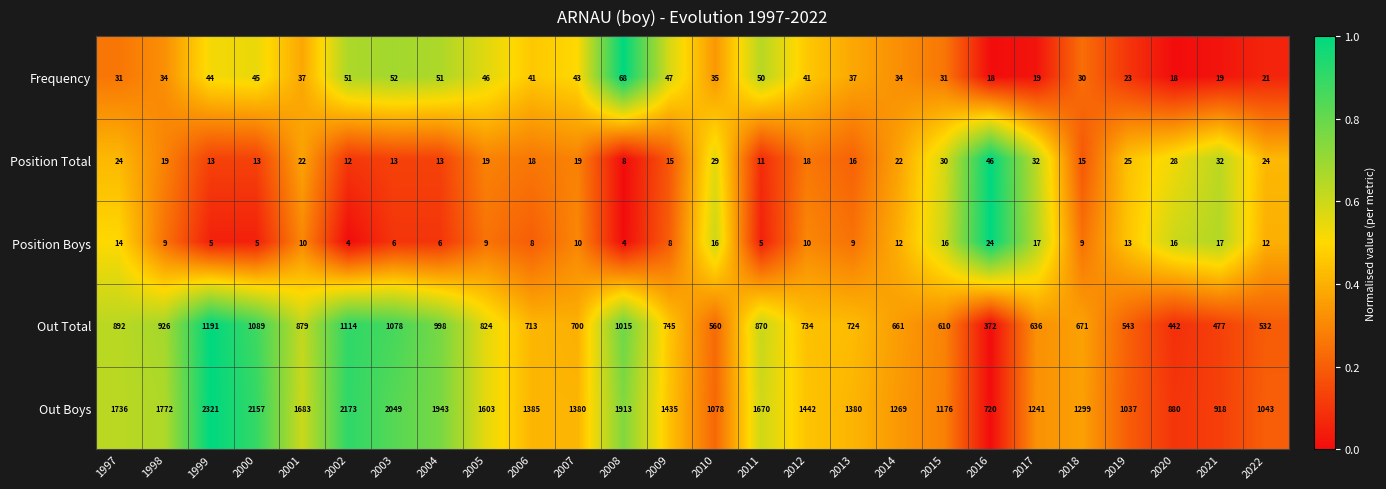

Which category has the highest value across all series?

1999